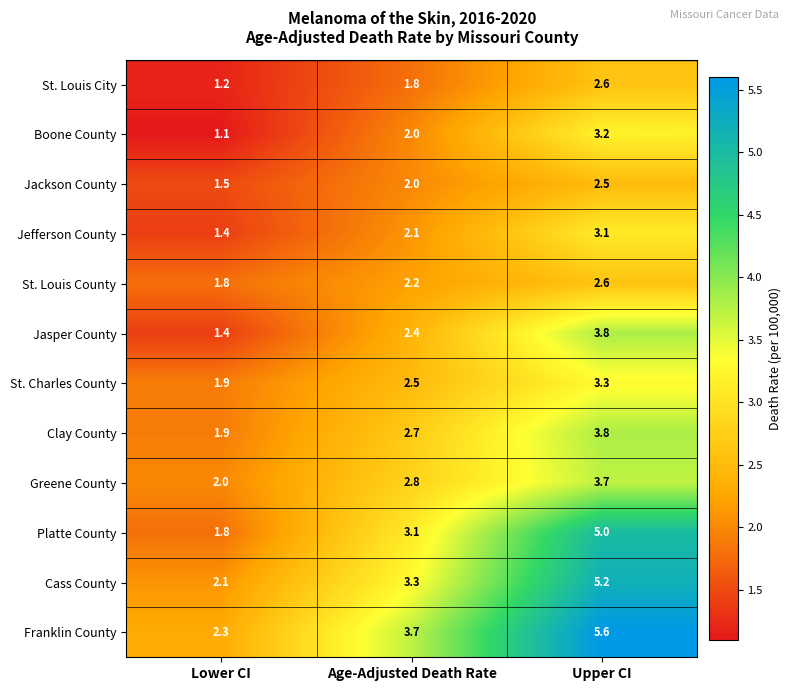

The value of Franklin County at Upper CI is 9.5. True or false?

False